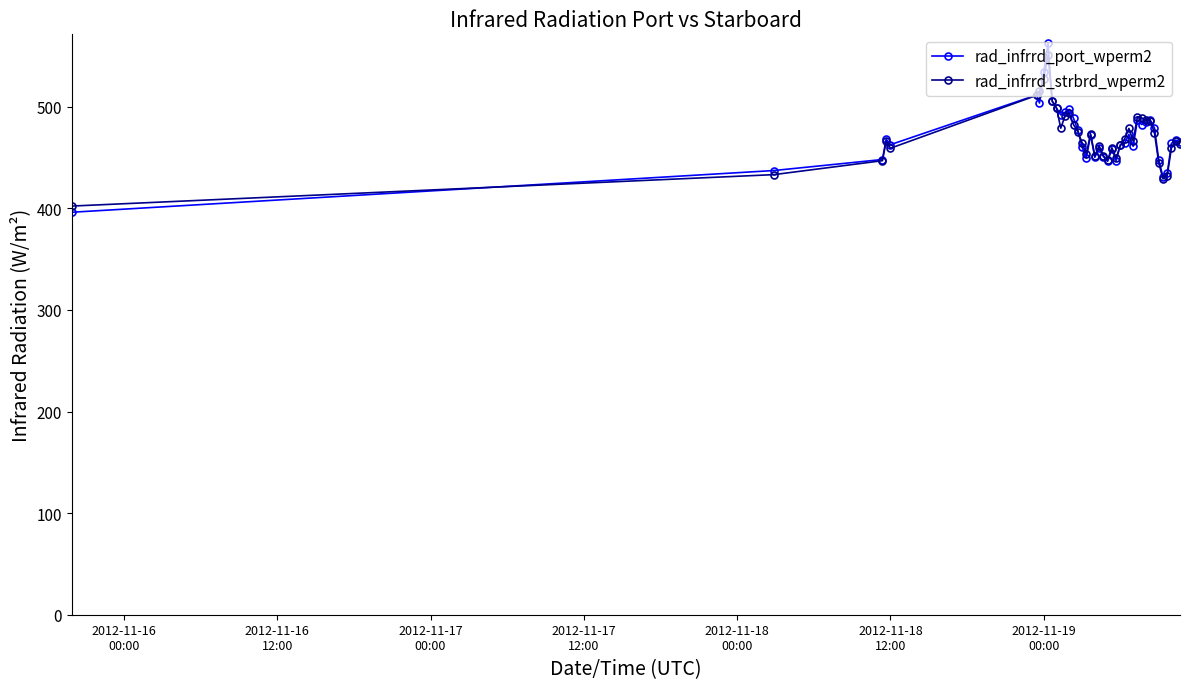

Is this an area chart (filled region under the line)?

No